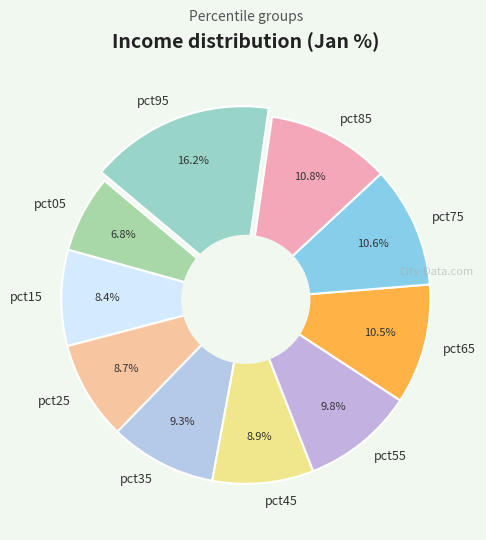

What portion of the pie excludes pct45?

91.1%